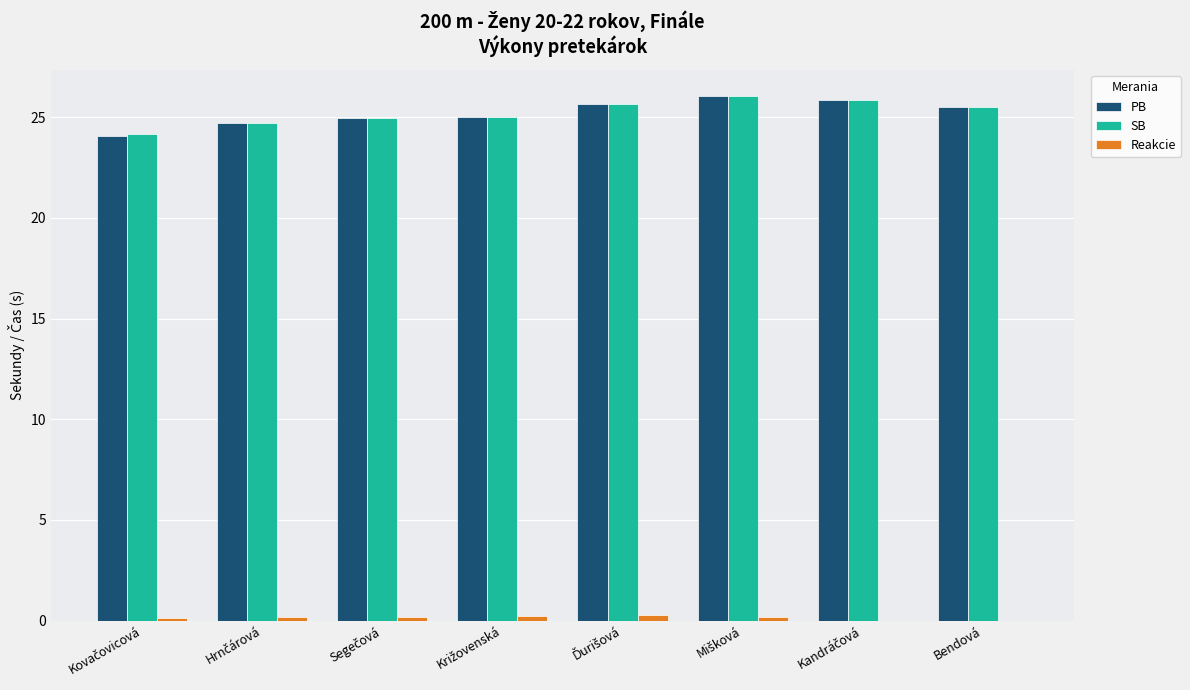

How many distinct data groups are displayed?

3